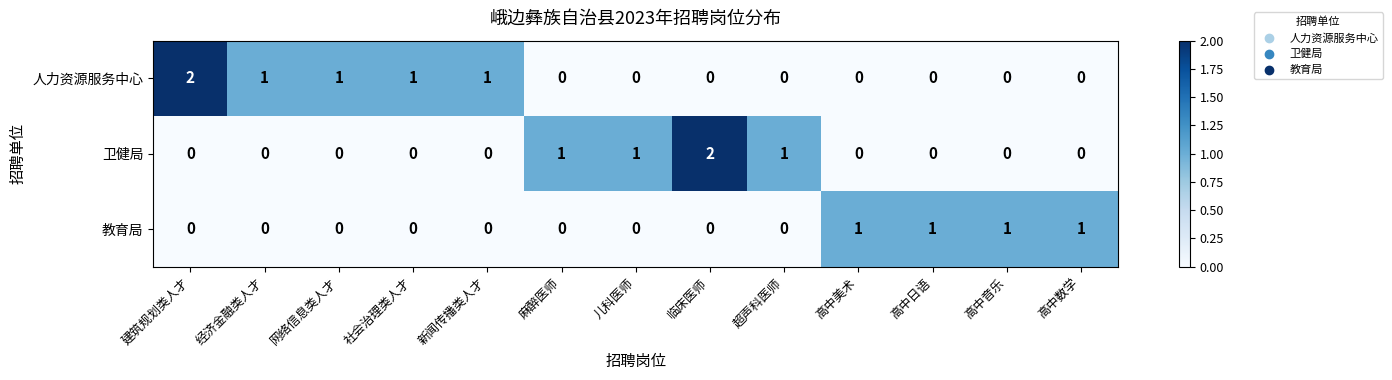

Count the 教育局 values in the range 0 to 1.

13